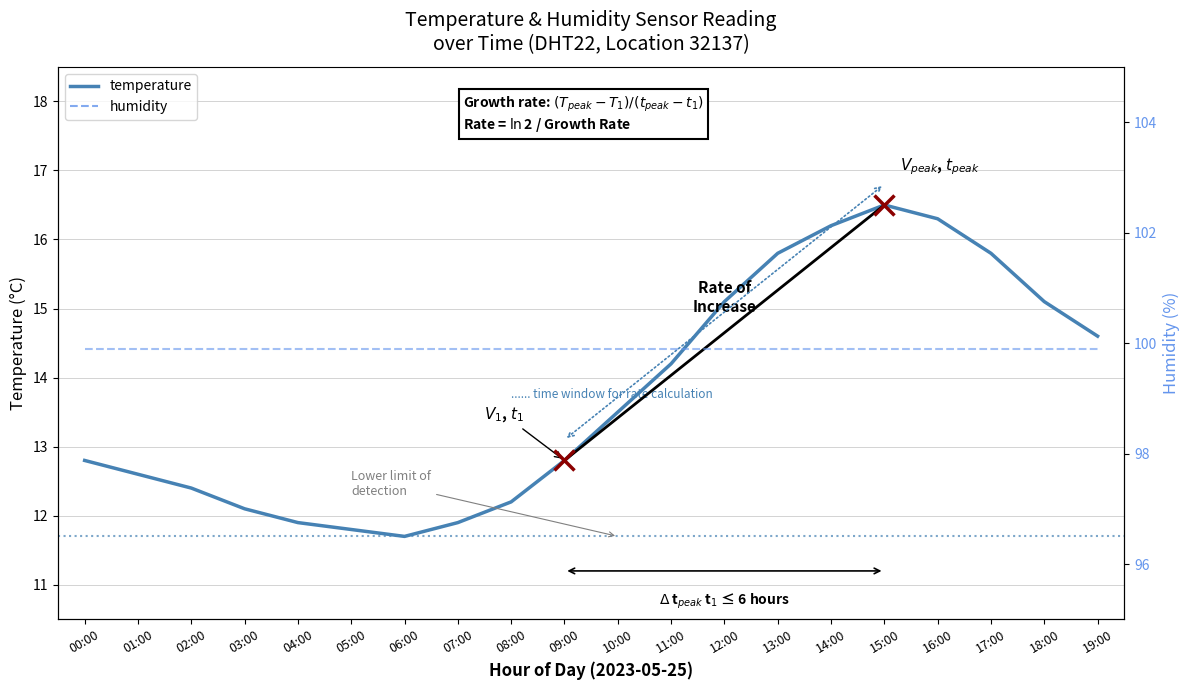

Reading left to right, transcribe all the data shown in this chart.

temperature: 12.8	12.6	12.4	12.1	11.9	11.8	11.7	11.9	12.2	12.8	13.5	14.2	15.1	15.8	16.2	16.5	16.3	15.8	15.1	14.6
humidity: 99.9	99.9	99.9	99.9	99.9	99.9	99.9	99.9	99.9	99.9	99.9	99.9	99.9	99.9	99.9	99.9	99.9	99.9	99.9	99.9